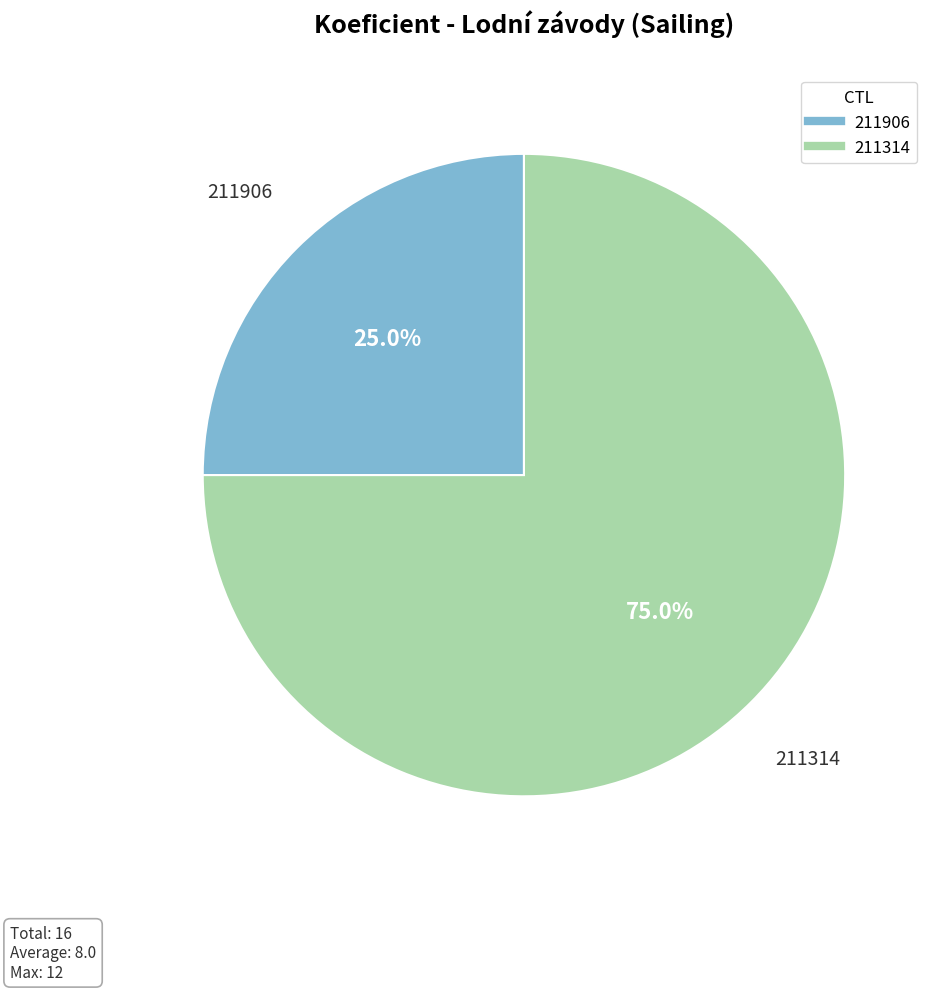

Count the number of slices in the pie.

2